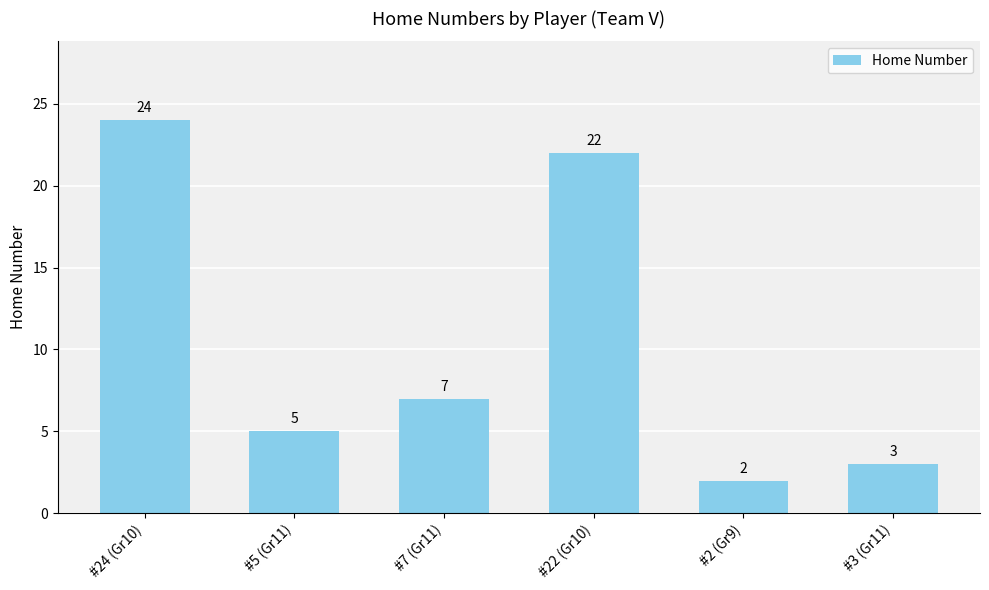

The chart shows a value of 2 at #2 (Gr9). True or false?

True